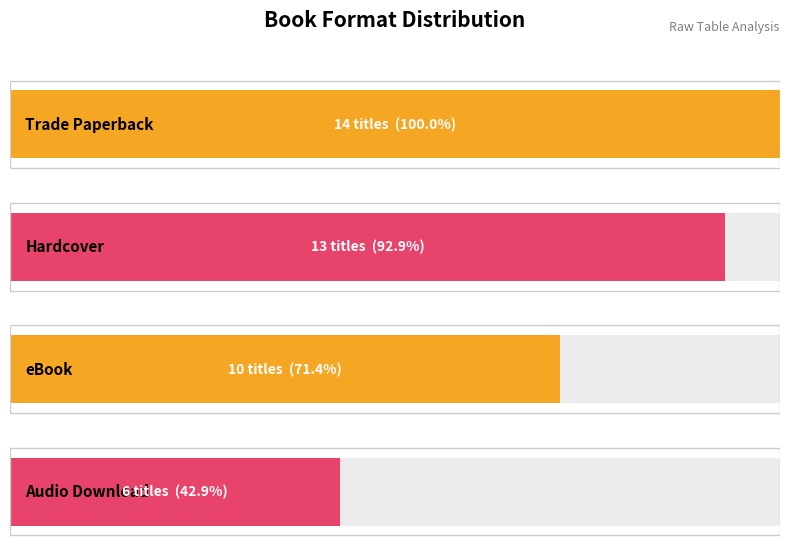

Approximately how many times larger is the value at Trade Paperback compared to Audio Download?

2.3